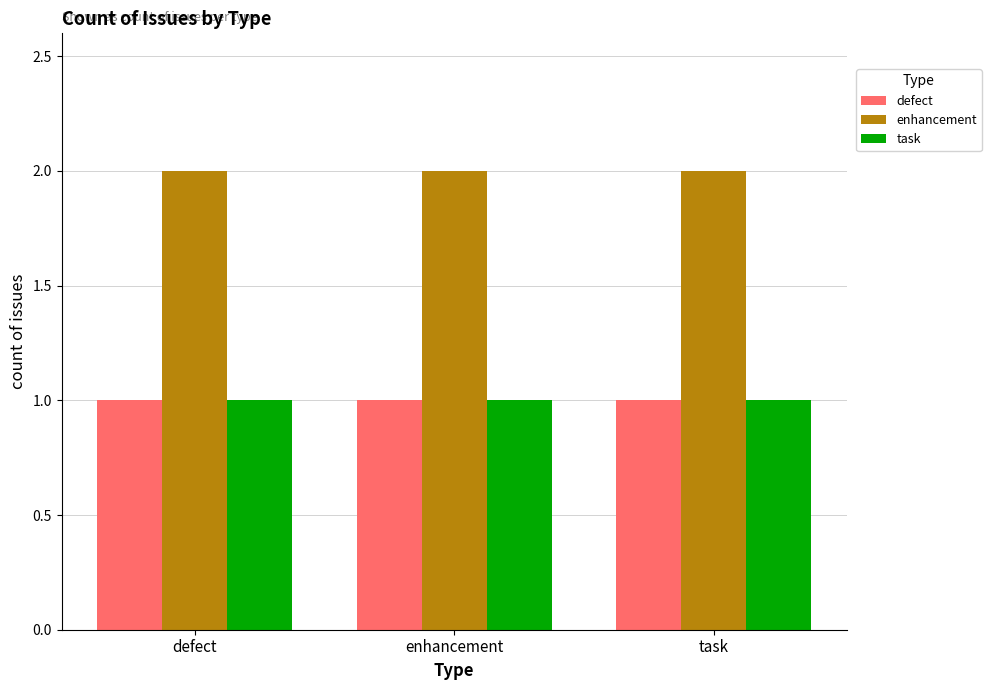

Is it true that defect equals 1 at enhancement?

True